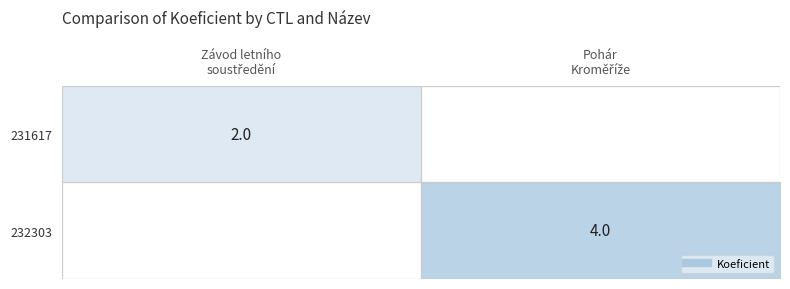

Is the value of 231617 at Závod letního soustředění greater than the value of 232303 at Pohár Kroměříže?

No